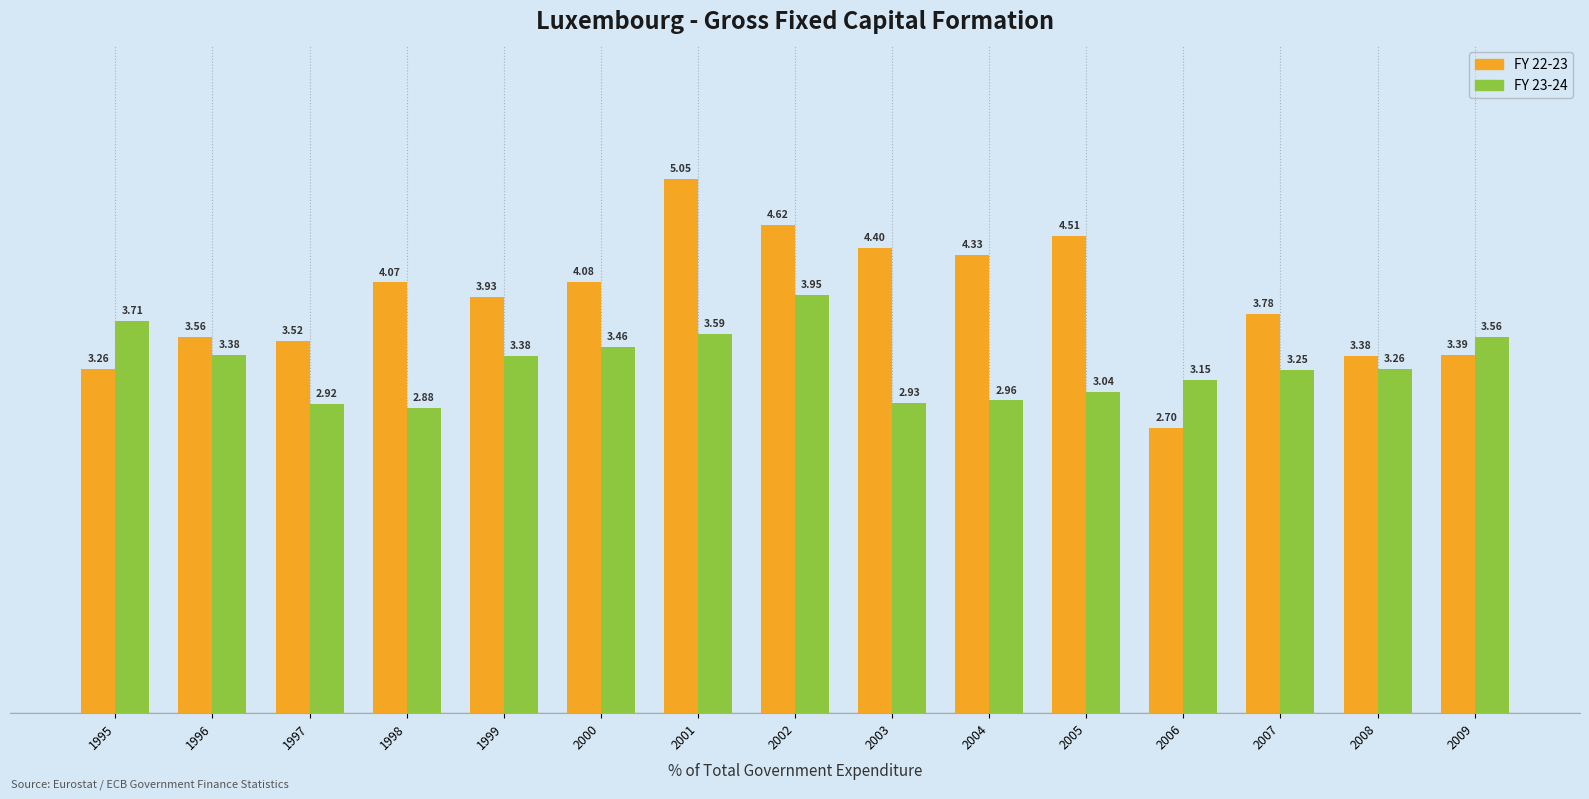

Count the number of categories in the chart.

15